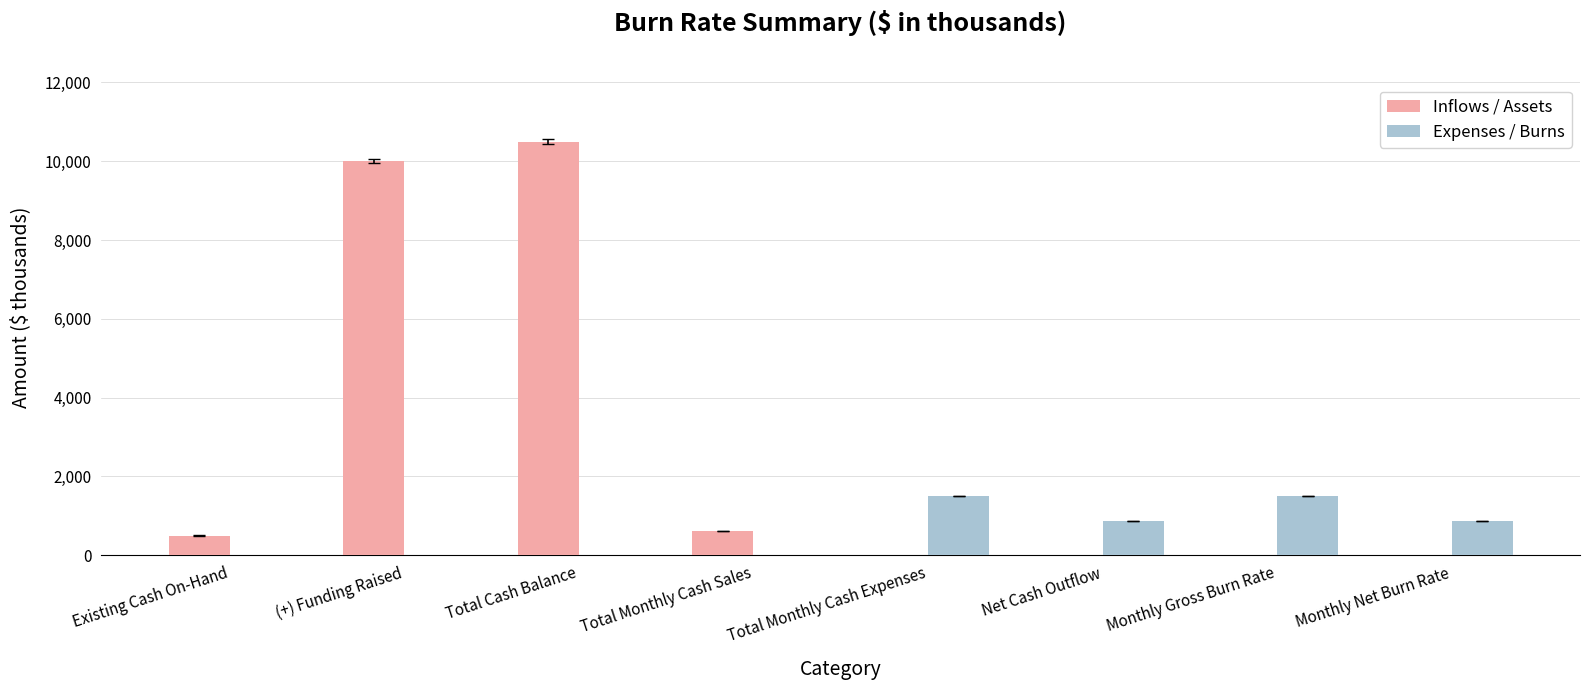

The value of Expenses / Burns at Existing Cash On-Hand is -885. True or false?

False